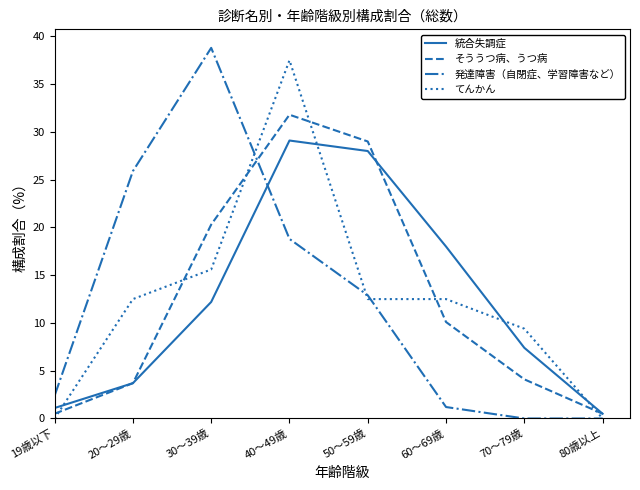

True or false: そううつ病、うつ病 has a value of 10.1 at 60～69歳.

True